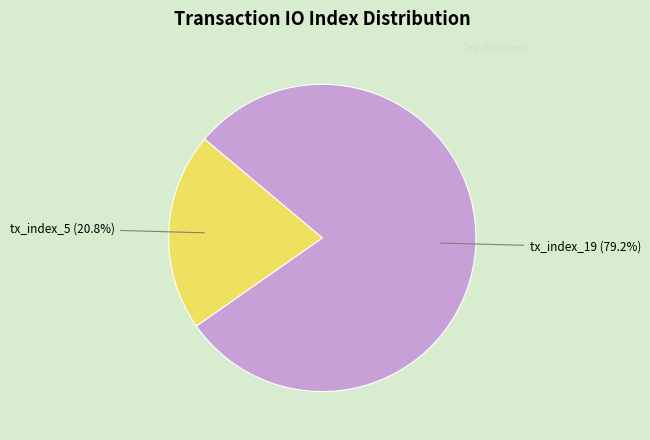

Count the number of slices in the pie.

2